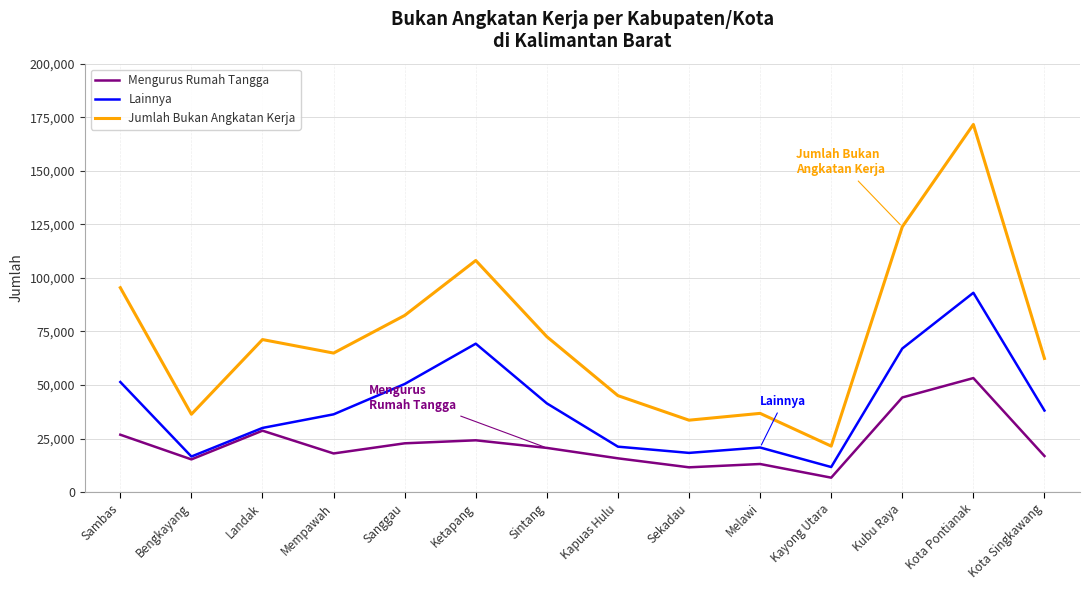

What is the minimum value for Mengurus Rumah Tangga?

6762